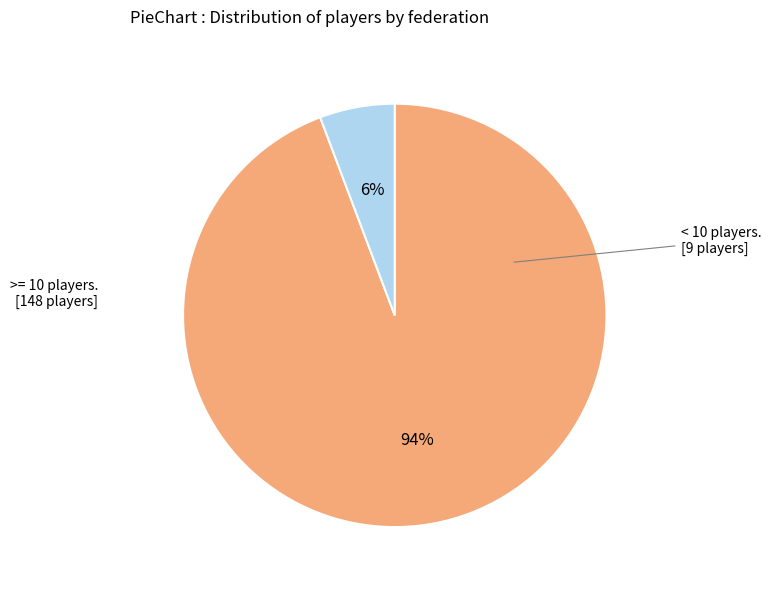

Does any single category account for the majority?

Yes